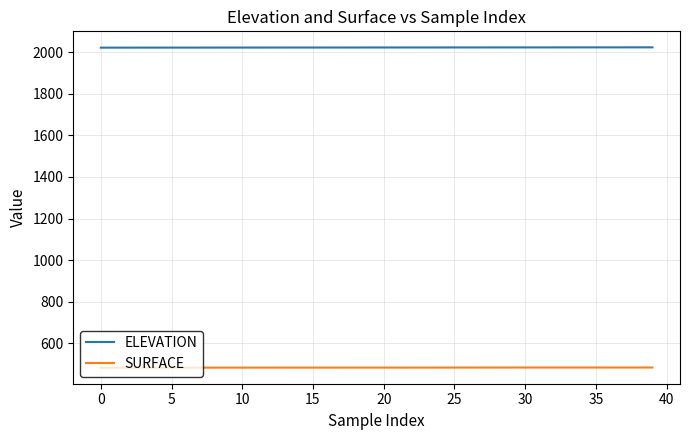

What is the smallest value displayed?

483.7